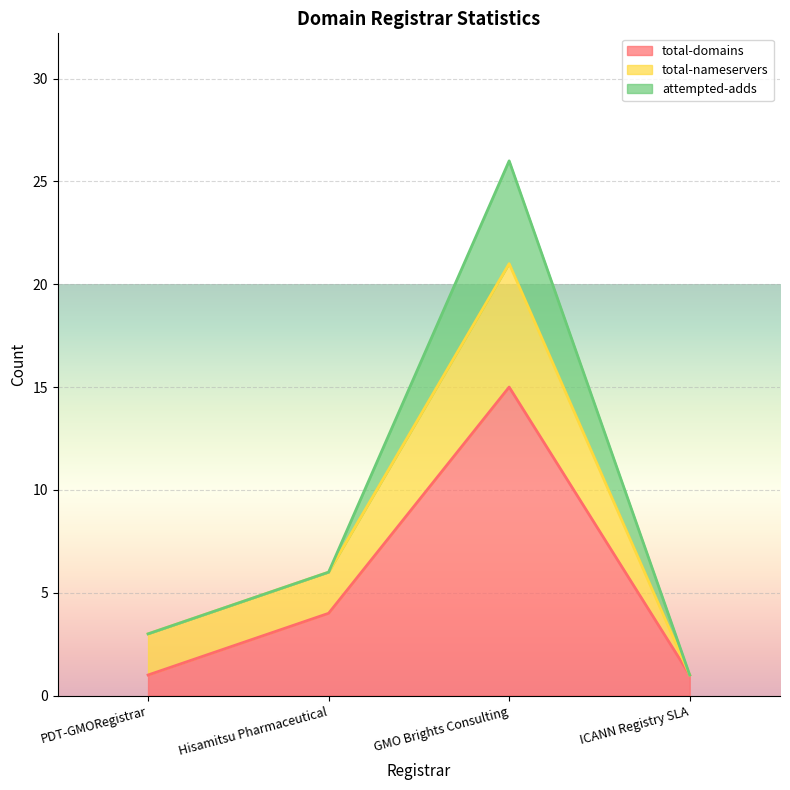

Between Hisamitsu Pharmaceutical and GMO Brights Consulting, which series saw the biggest shift?

attempted-adds